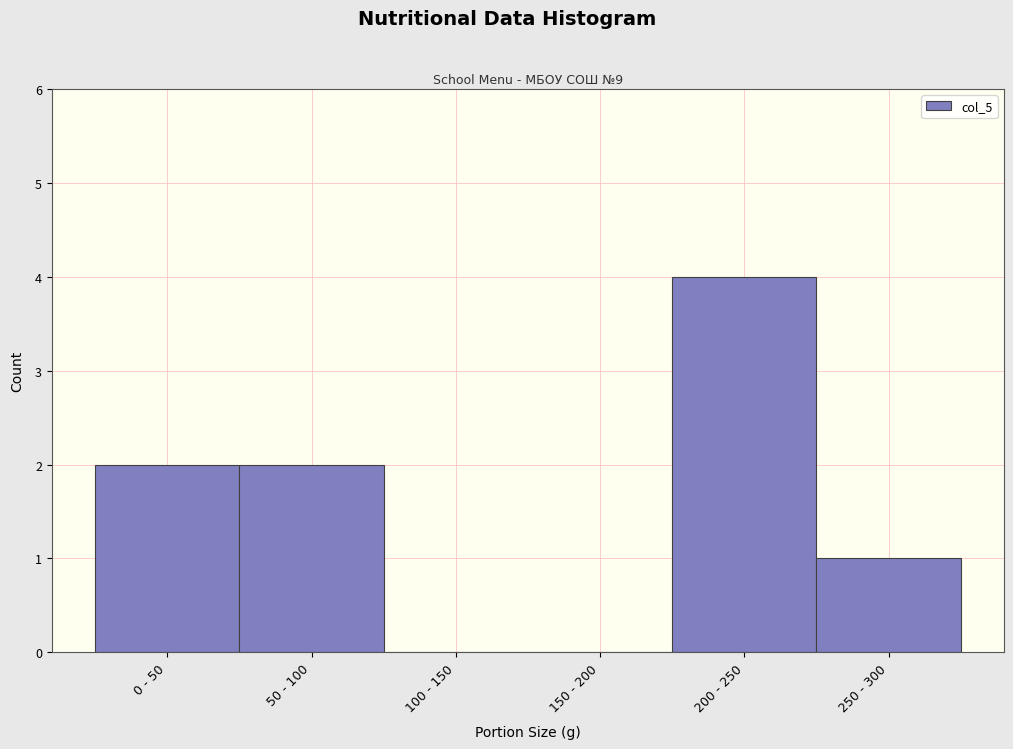

Reading left to right, transcribe all the data shown in this chart.

0 - 50=2	50 - 100=2	100 - 150=0	150 - 200=0	200 - 250=4	250 - 300=1